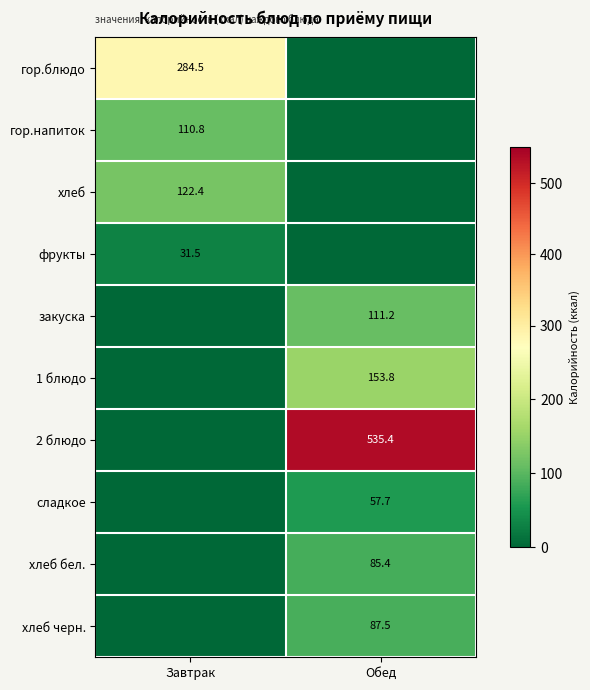

What is the total value across all series at Обед?

1031.1